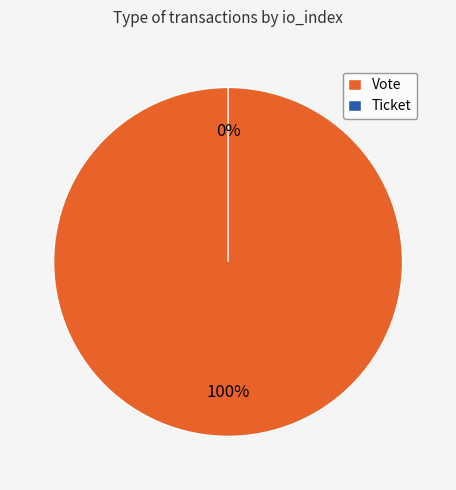

Combined, what portion of the pie is Ticket and Vote?

100.0%